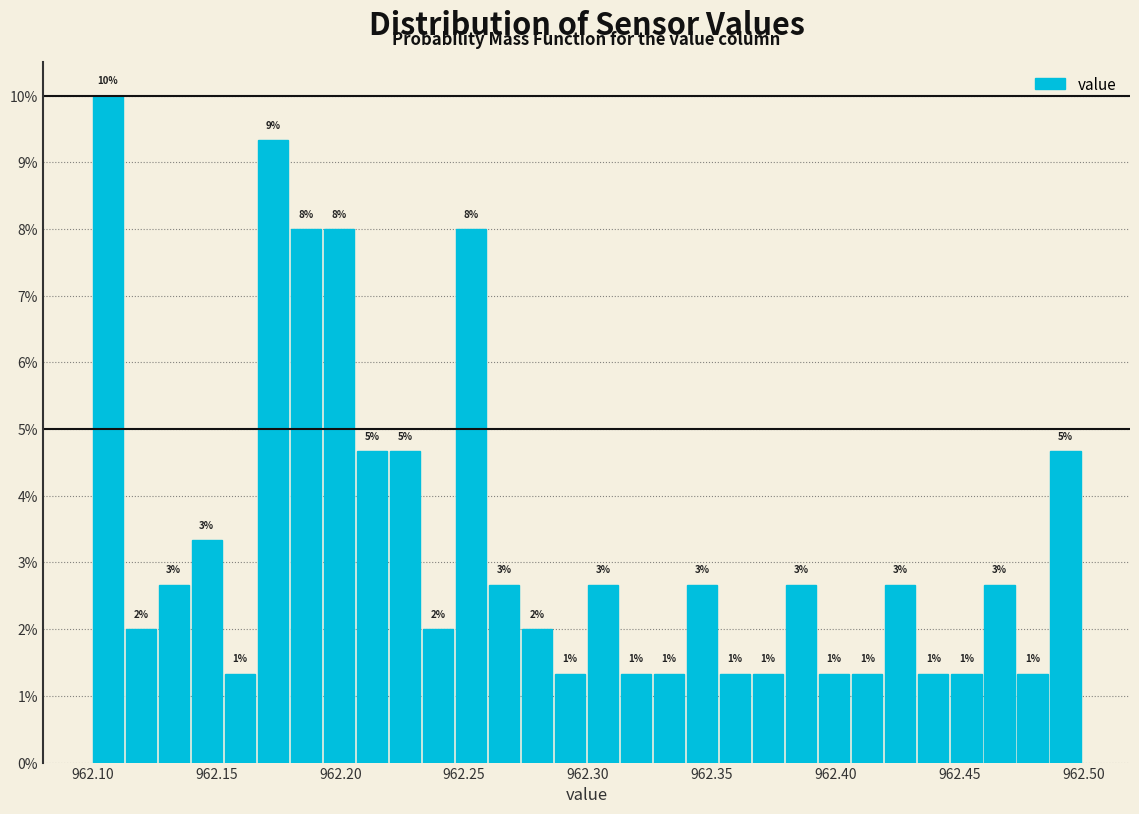

Around what value on the x-axis is the tallest bar? Give the approximate position of its centre, as read against the axis.

962.105